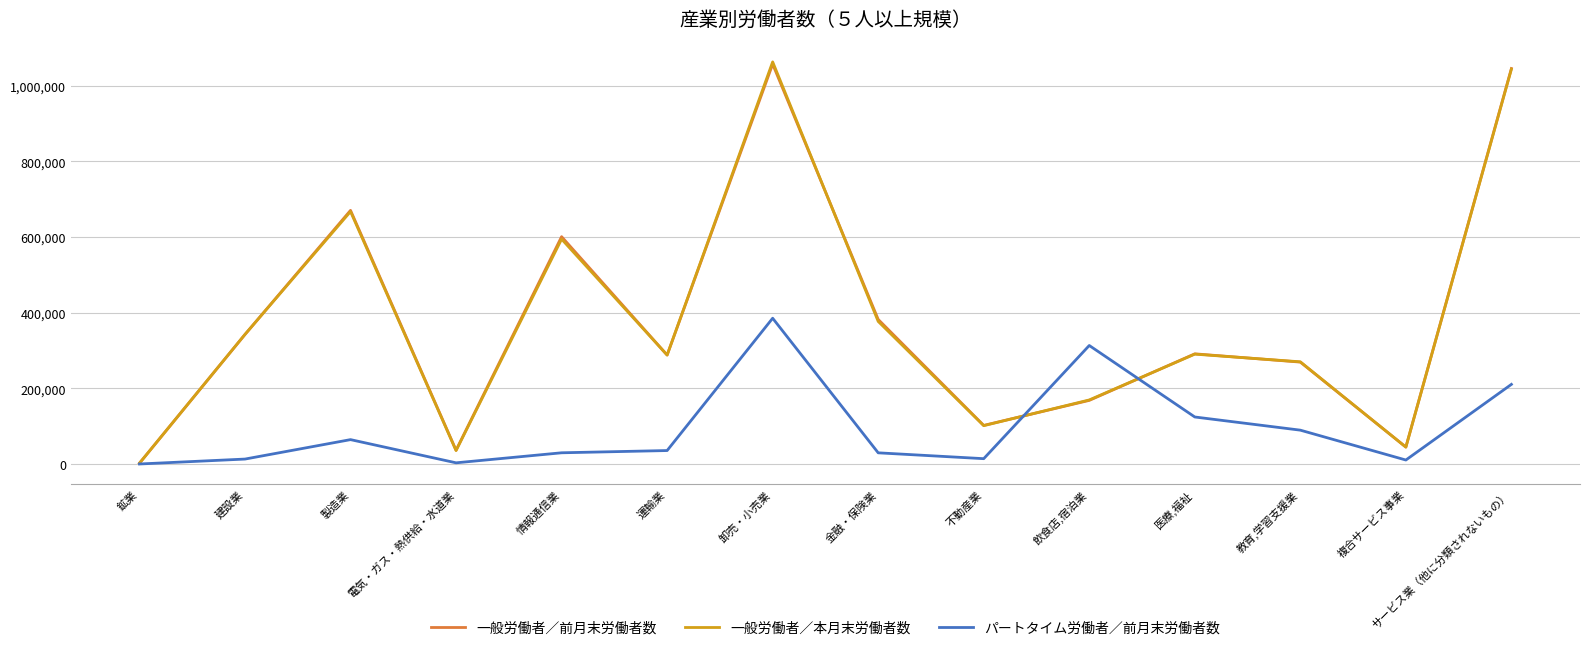

What position from the right is 電気・ガス・熱供給・水道業?

11